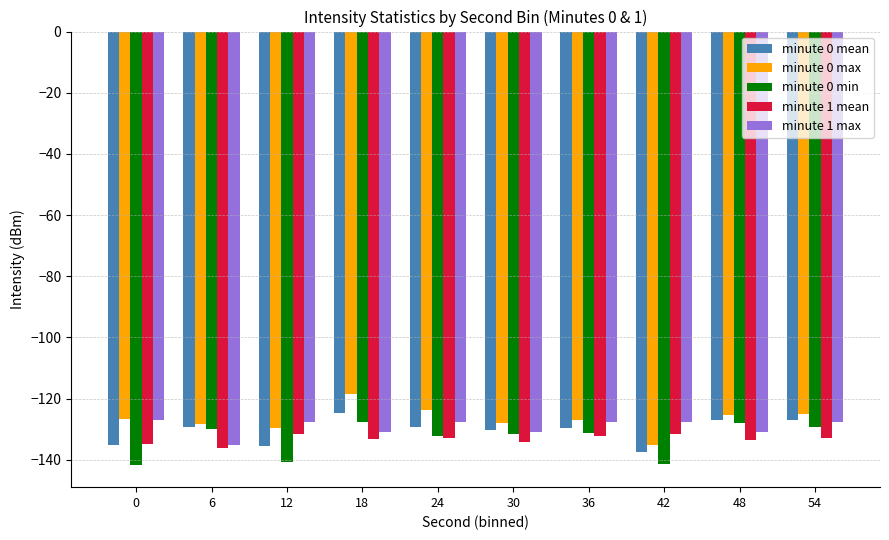

What is the value of the minute 0 mean bar at the 1st from the left?

-135.1